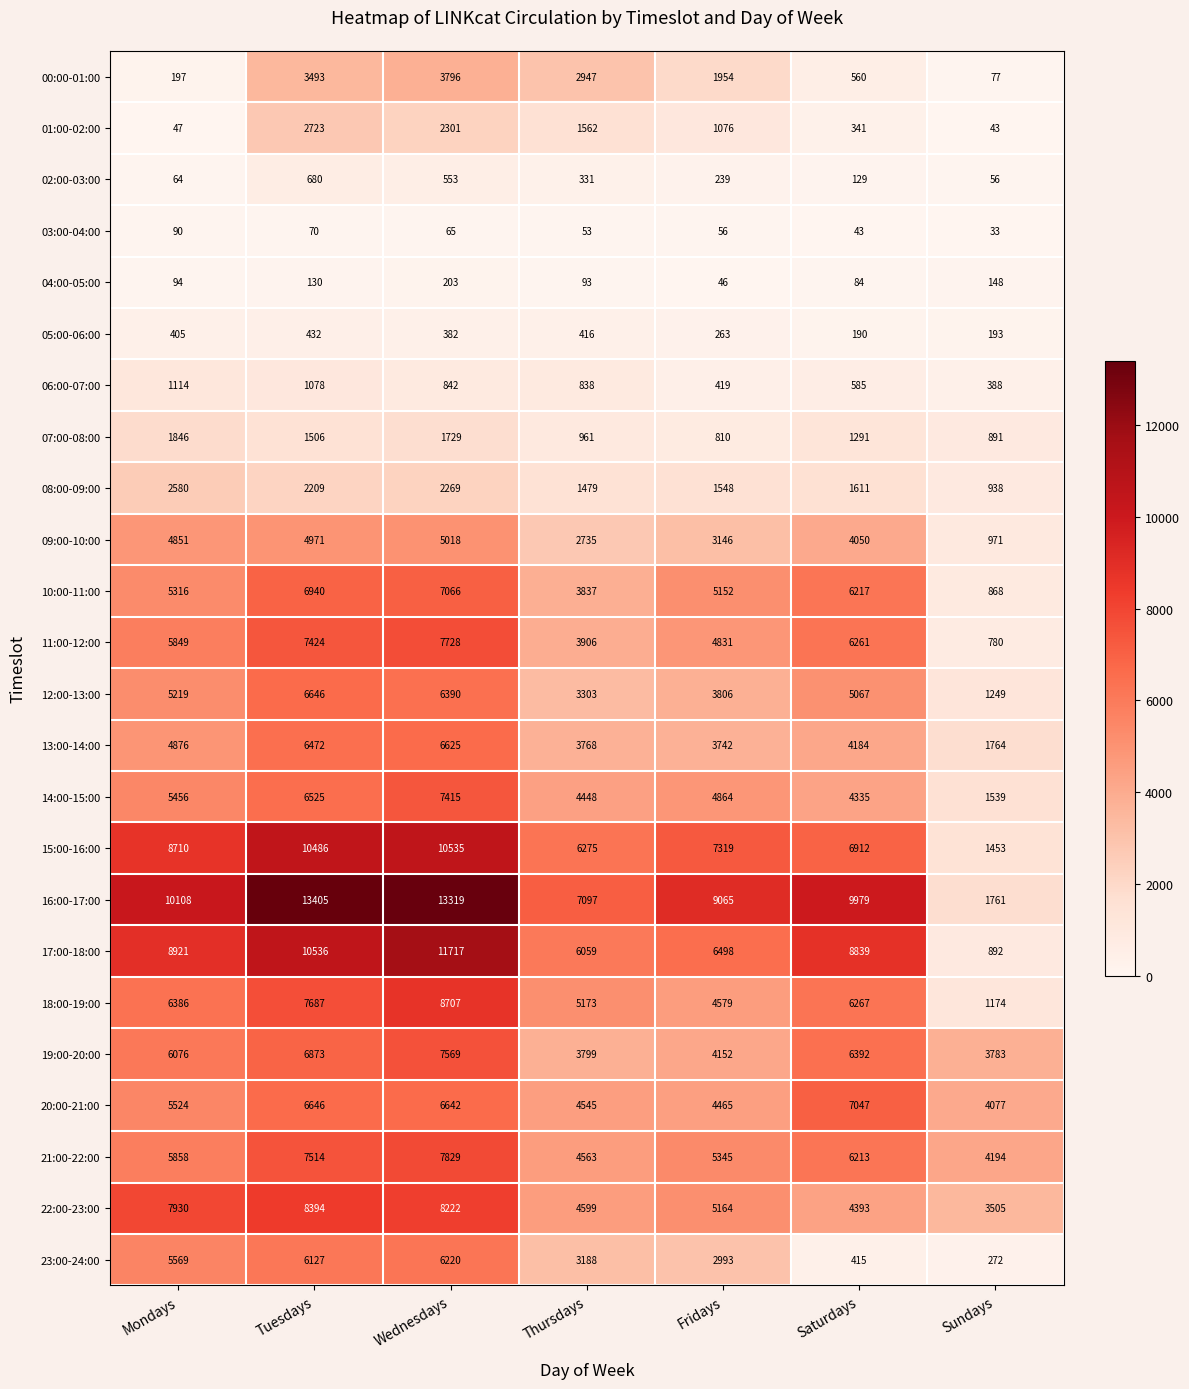

Rank the series by their maximum value, from lowest to highest.

03:00-04:00, 04:00-05:00, 05:00-06:00, 02:00-03:00, 06:00-07:00, 07:00-08:00, 08:00-09:00, 01:00-02:00, 00:00-01:00, 09:00-10:00, 23:00-24:00, 13:00-14:00, 12:00-13:00, 20:00-21:00, 10:00-11:00, 14:00-15:00, 19:00-20:00, 11:00-12:00, 21:00-22:00, 22:00-23:00, 18:00-19:00, 15:00-16:00, 17:00-18:00, 16:00-17:00